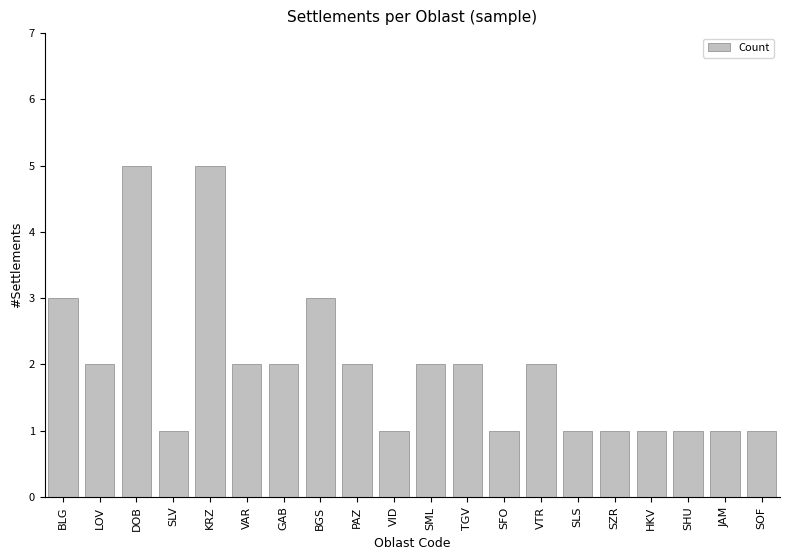

The value at SML is 0. True or false?

False